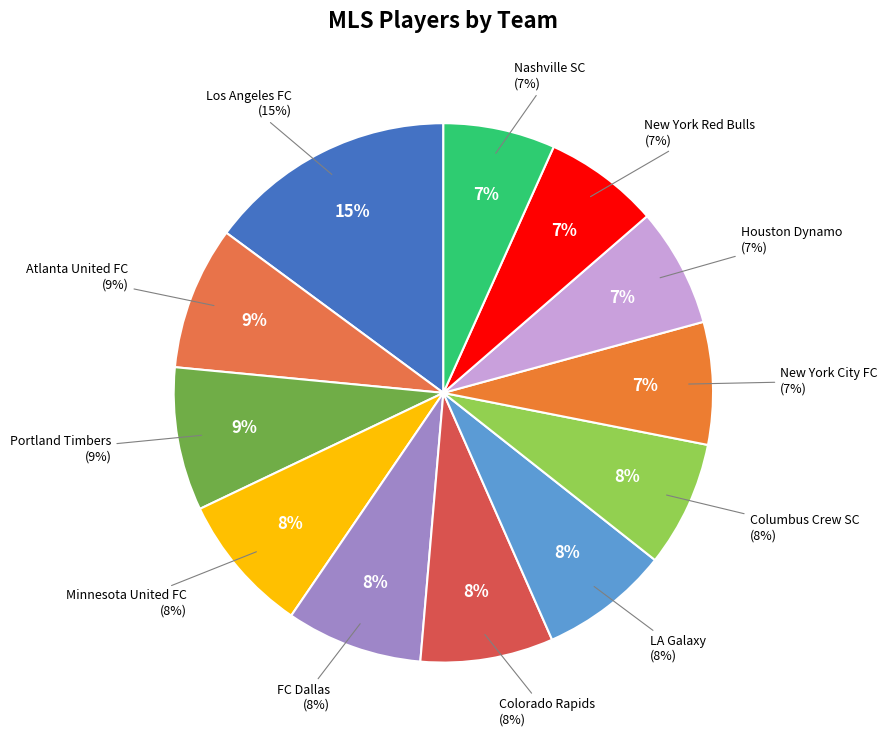

To the nearest percent, what is the combined percentage of Nashville SC and New York Red Bulls?

14%